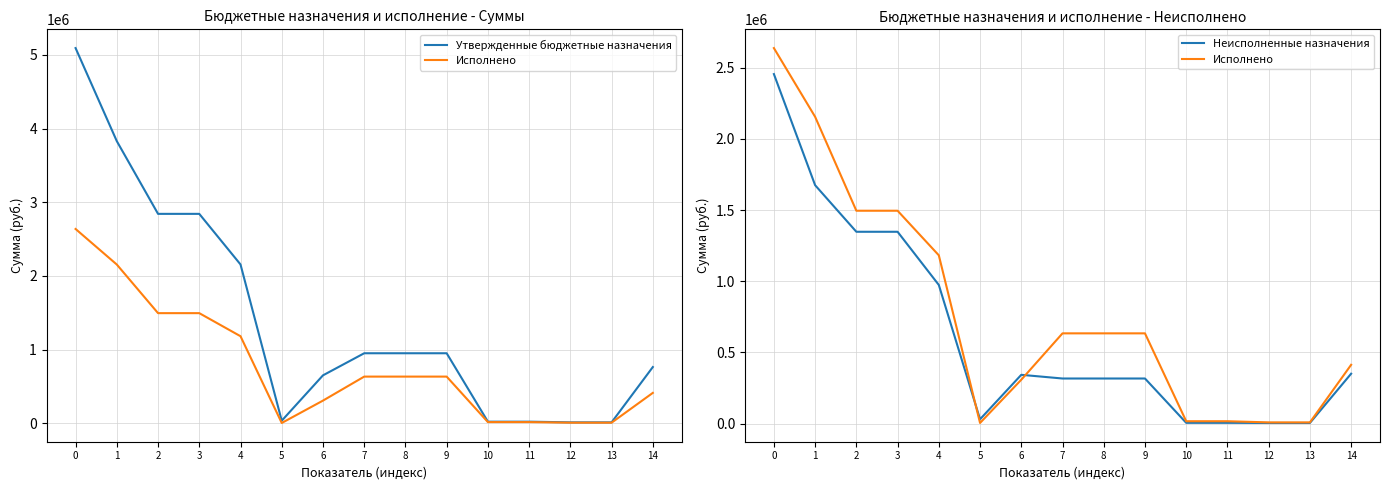

The Утвержденные бюджетные назначения series shows 6979790.3 at 0. True or false?

False